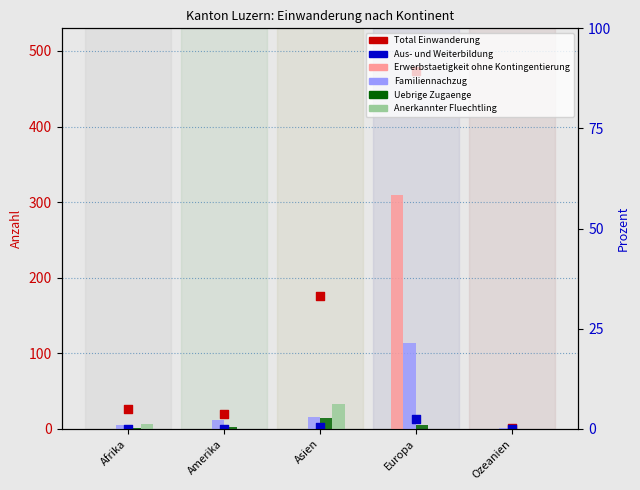

What is the total value across all series at Amerika?

33